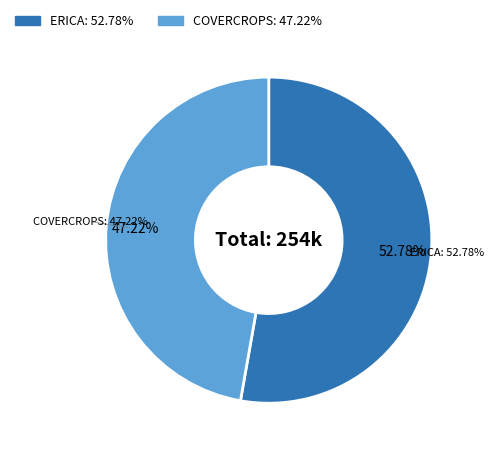

Which category has the smallest portion of the pie?

COVERCROPS